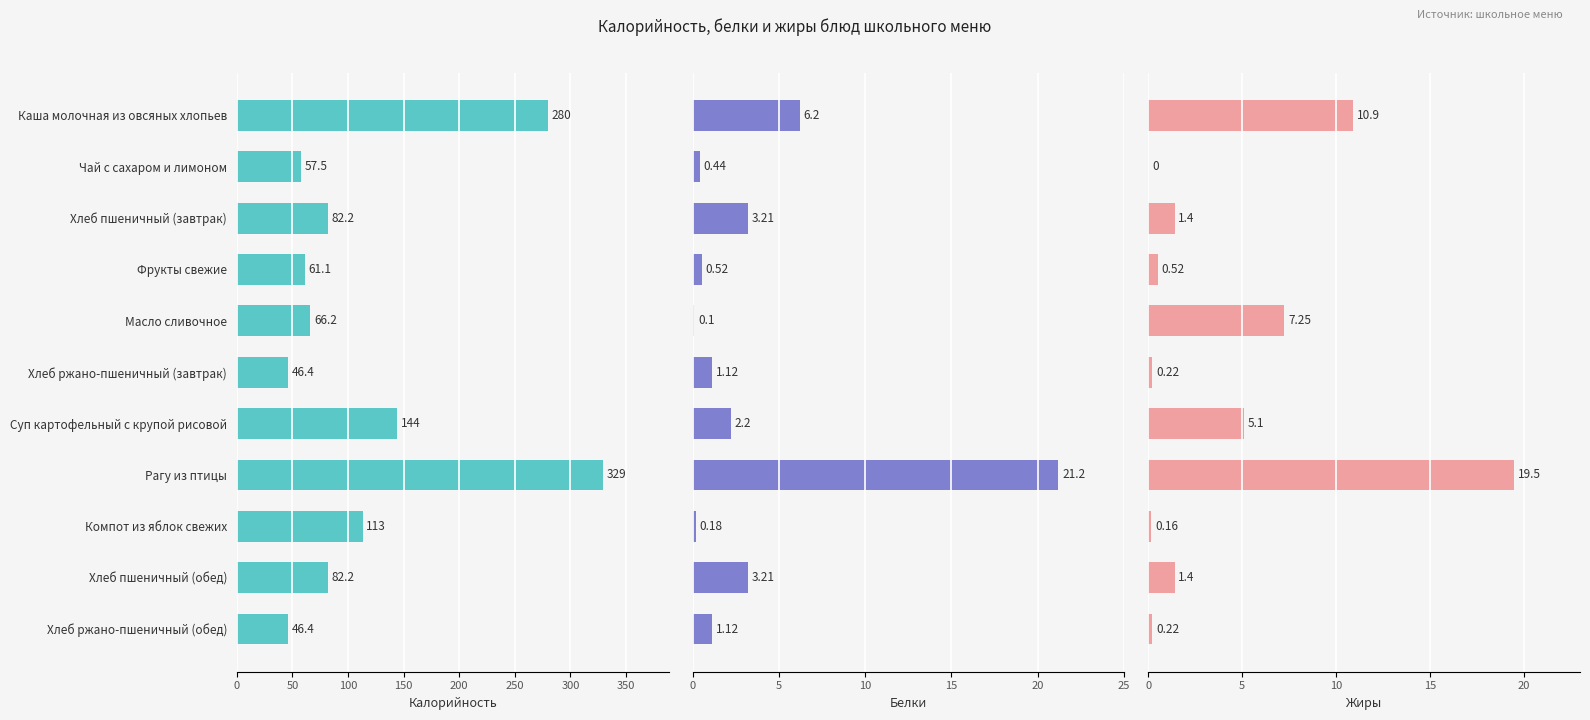

How many categories are shown in the chart?

11